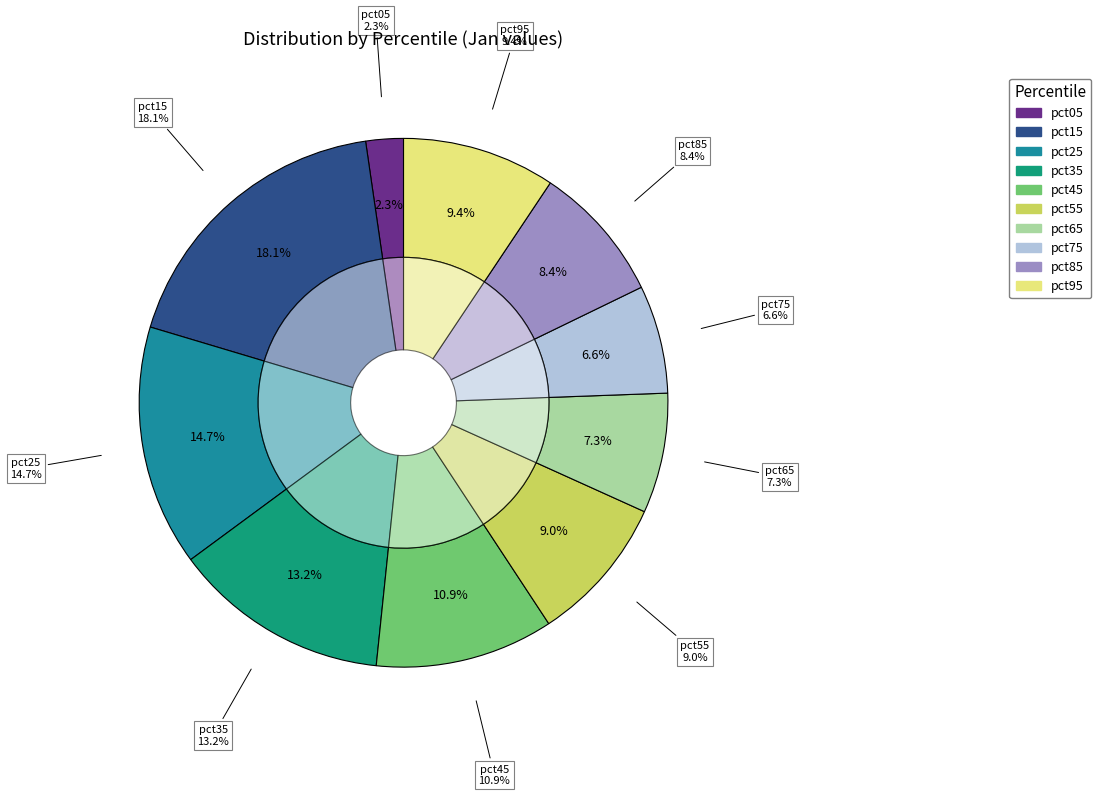

Between pct95 and pct05, which is larger?

pct95